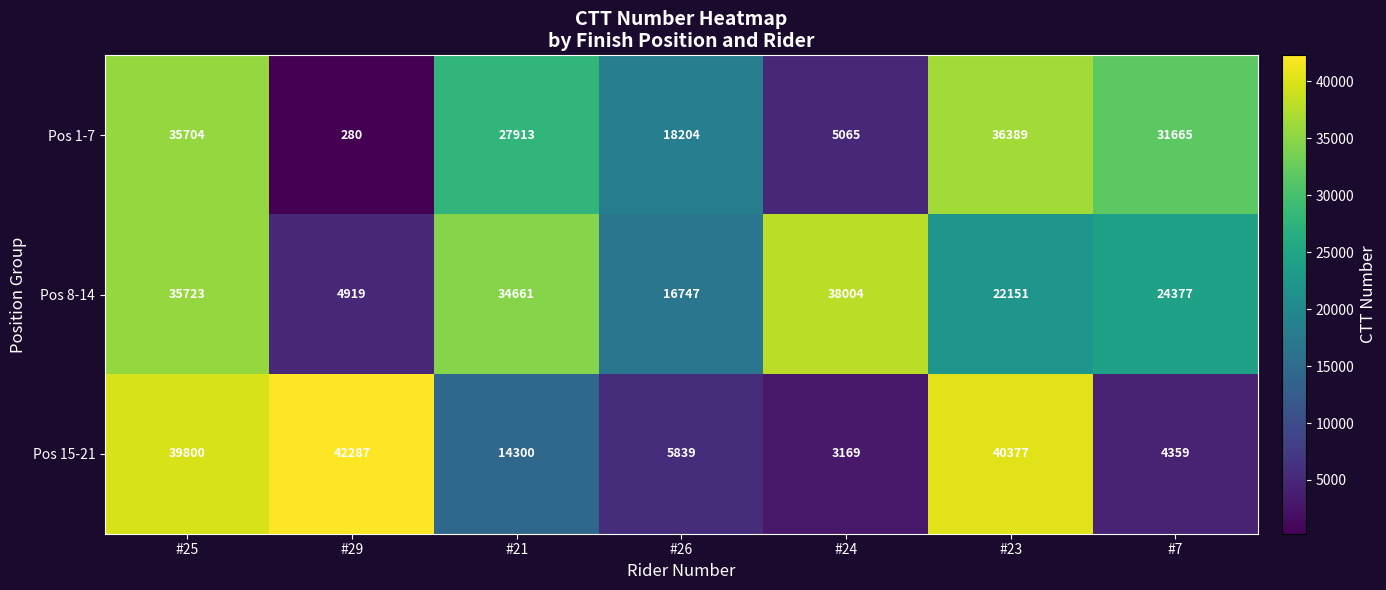

Rank the series at #29 from highest to lowest value.

Pos 15-21, Pos 8-14, Pos 1-7